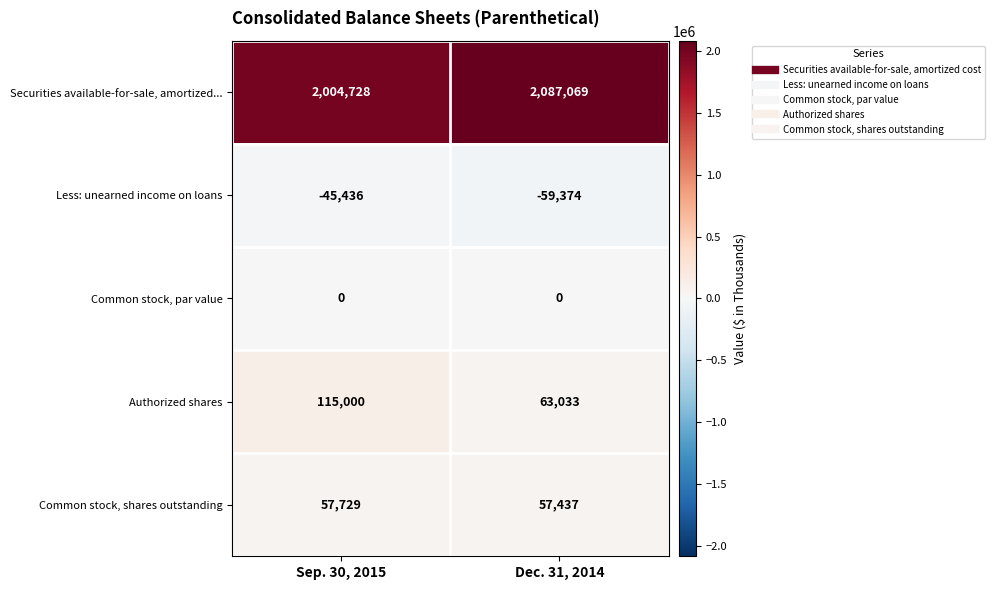

Reading left to right, what are all the values shown in this chart?

Securities available-for-sale, amortized...: 2004728	2087069
Less: unearned income on loans: -45436	-59374
Common stock, par value: 0	0
Authorized shares: 115000	63033
Common stock, shares outstanding: 57729	57437